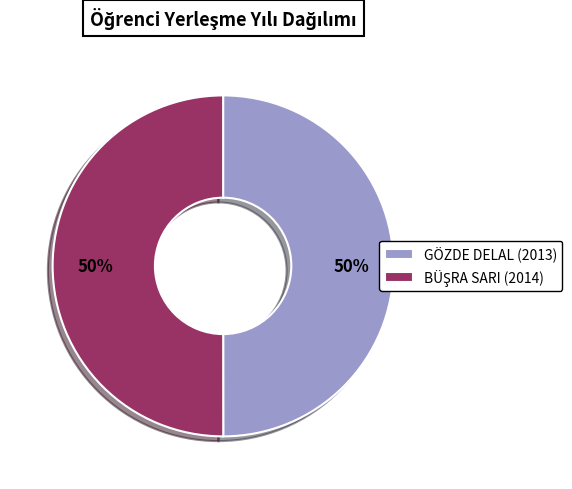

To the nearest percent, what portion does GÖZDE DELAL (2013) represent?

50%